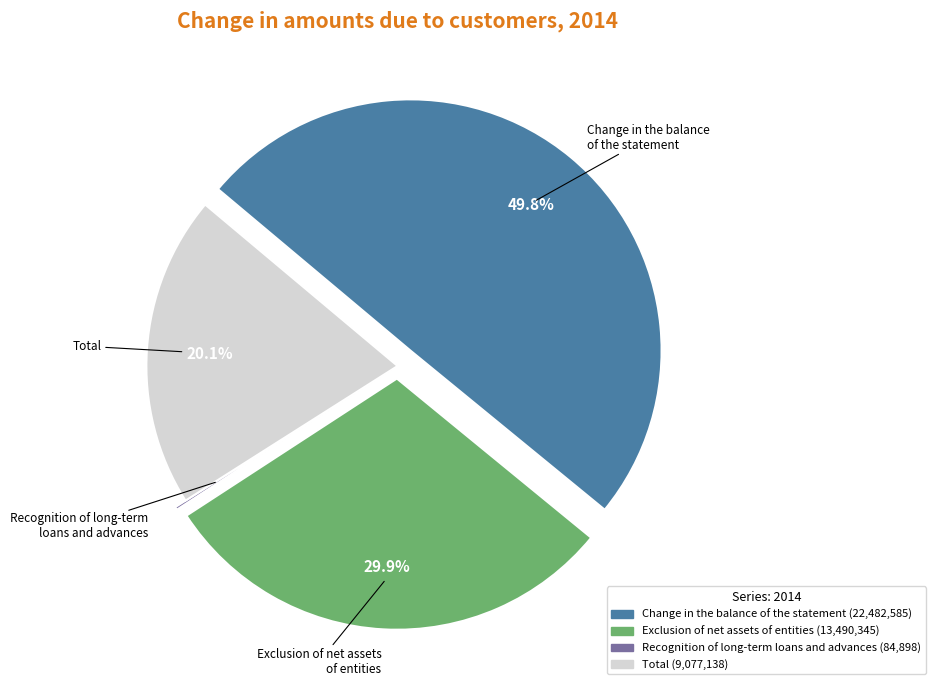

Combined, do Total and Change in the balance of the statement account for over 50%?

Yes